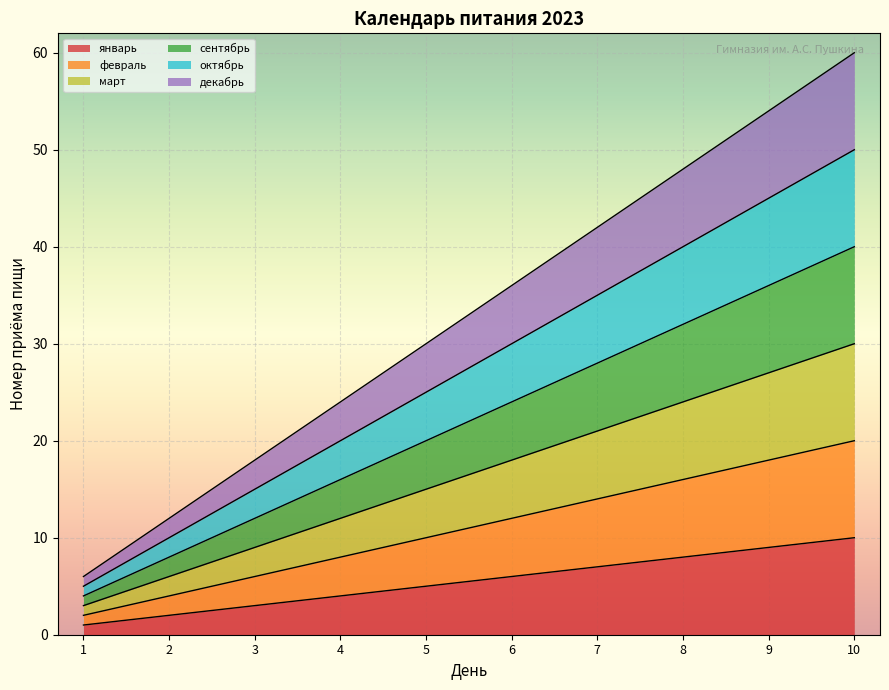

Which category has the highest value across all series?

10